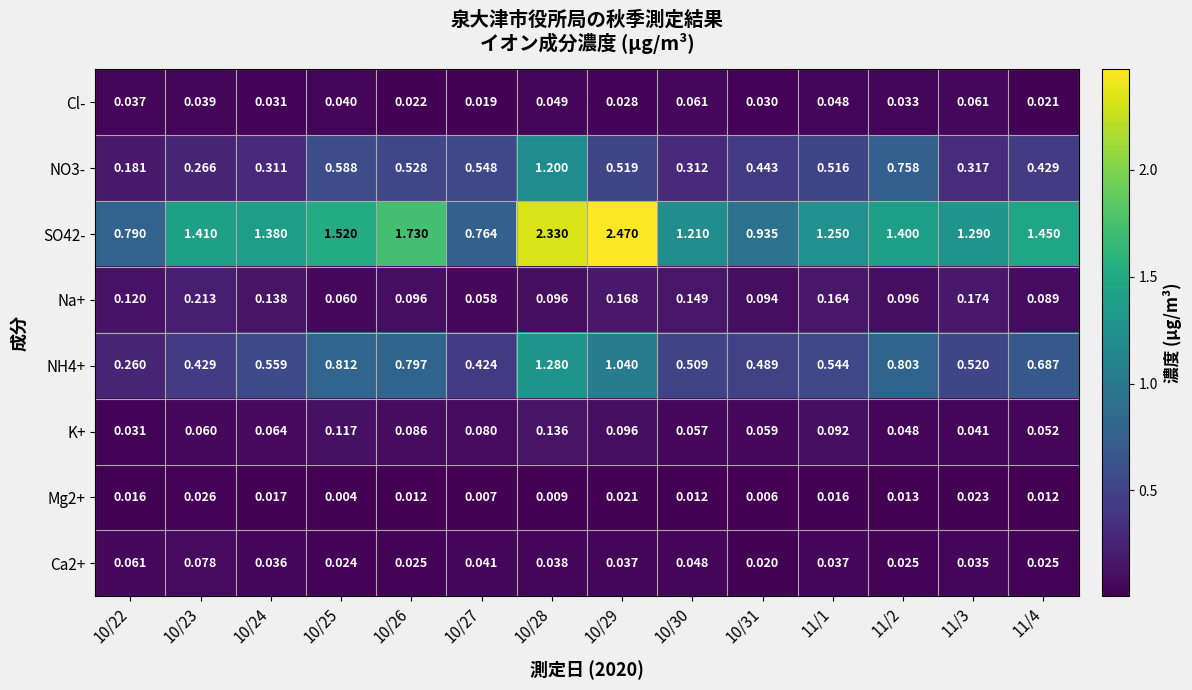

Is the value of NO3- at 11/2 greater than the value of Cl- at 10/22?

Yes